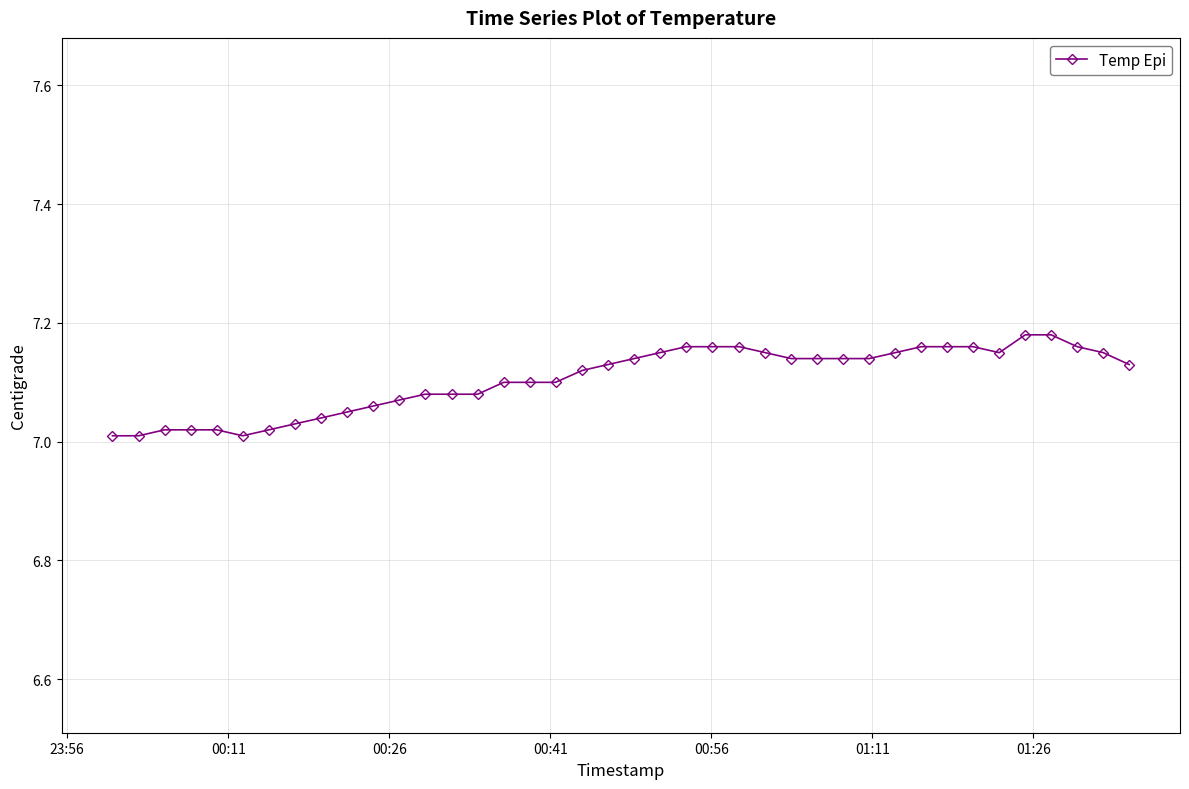

What is the sum of all values?

284.2